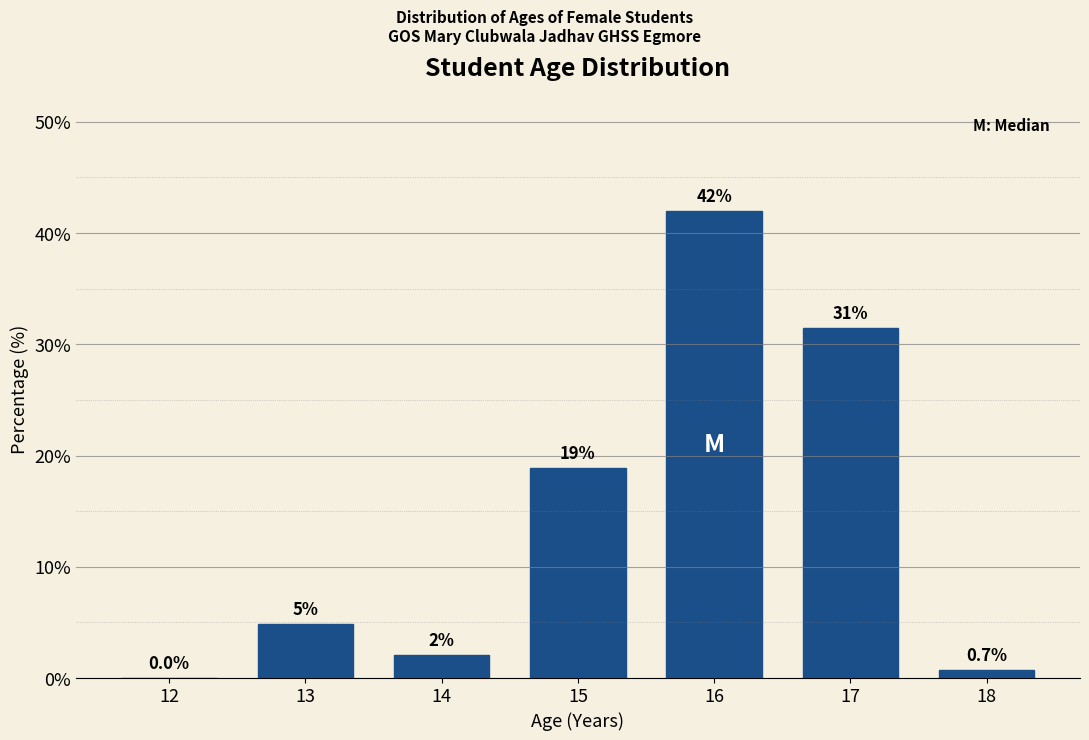

Are the bars horizontal?

No